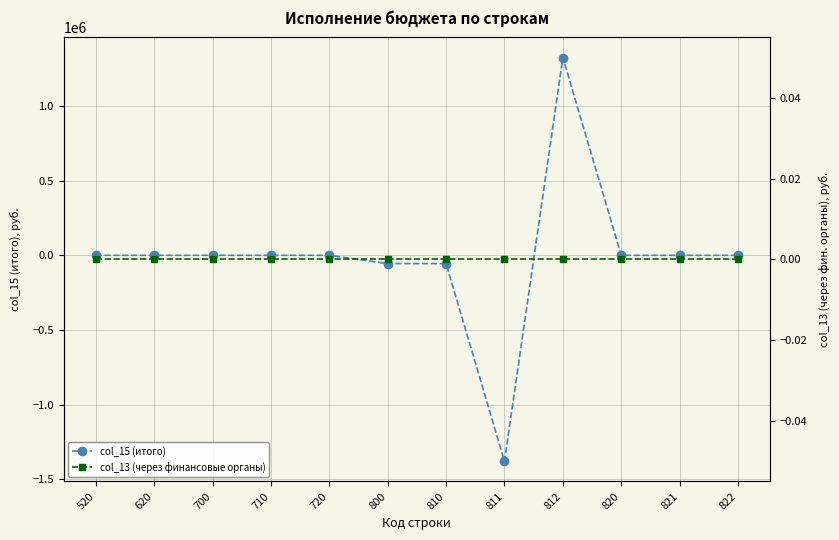

Between which two adjacent categories do col_15 (итого) and col_13 (через финансовые органы) first intersect?

811 and 812